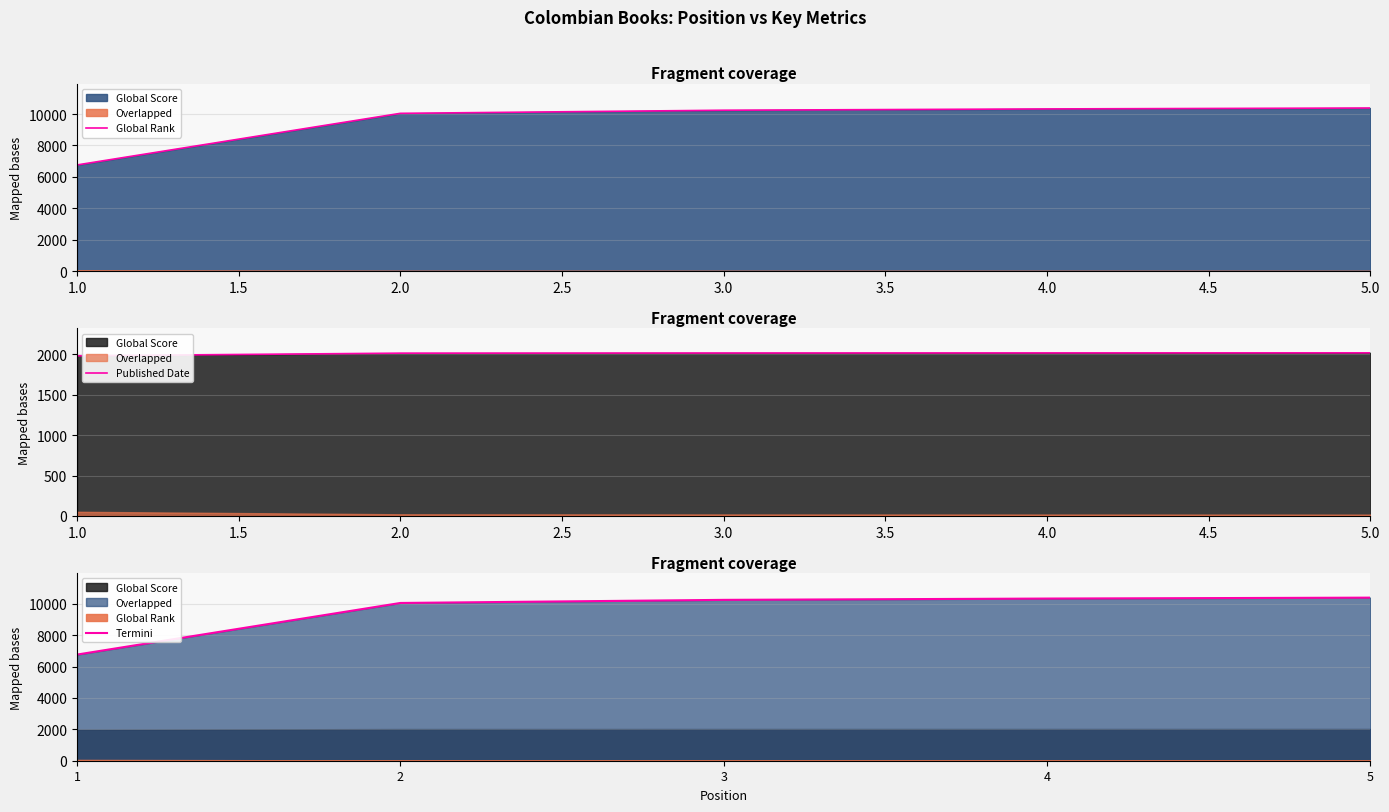

Is it true that the value at 1.0 is 6761?

True